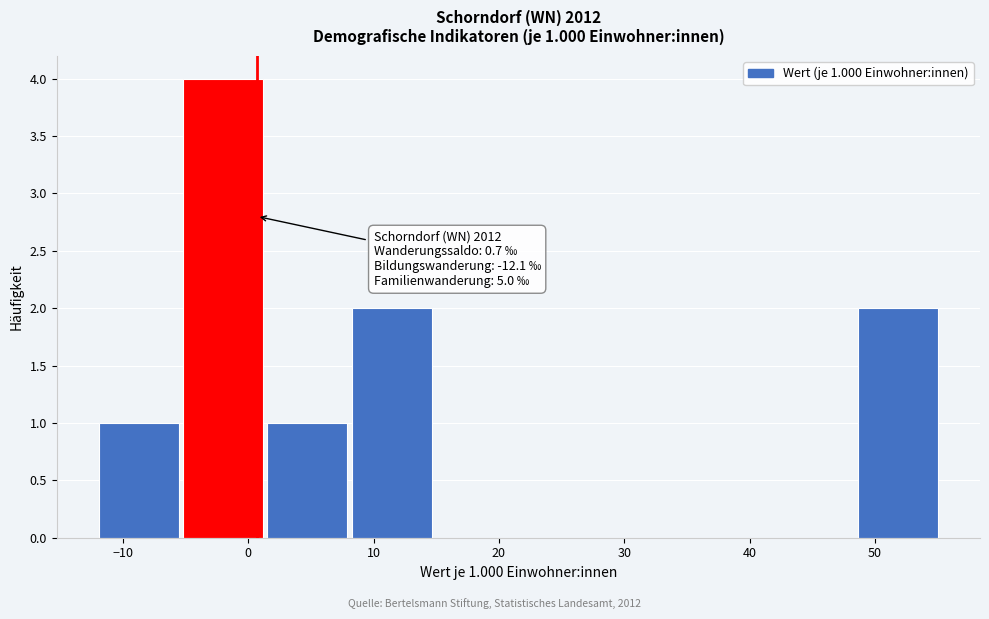

Which range on the x-axis has the tallest bar?

-5 to 1